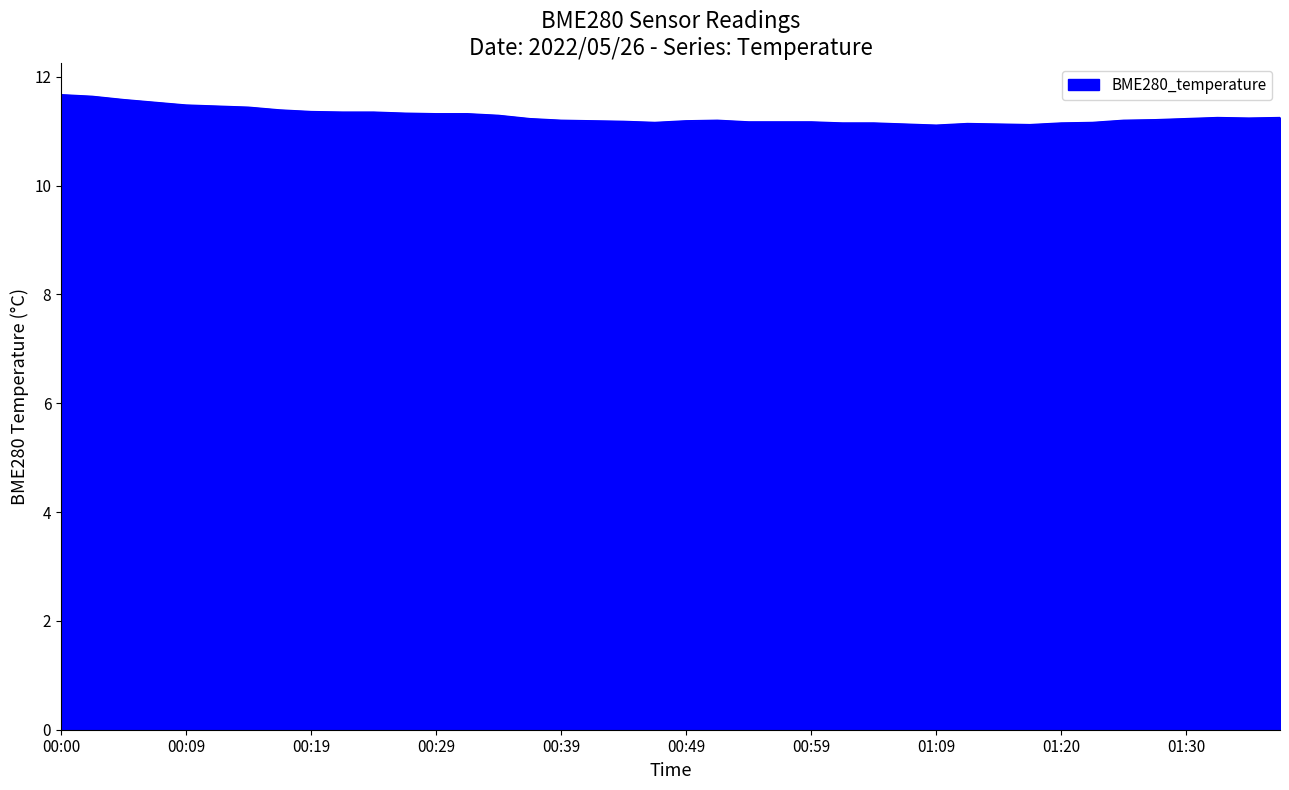

What is the difference between the maximum and minimum values?

0.6